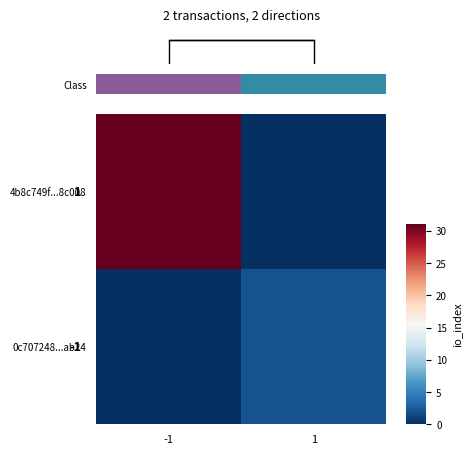

What is the difference between the highest and lowest values at -1?

31